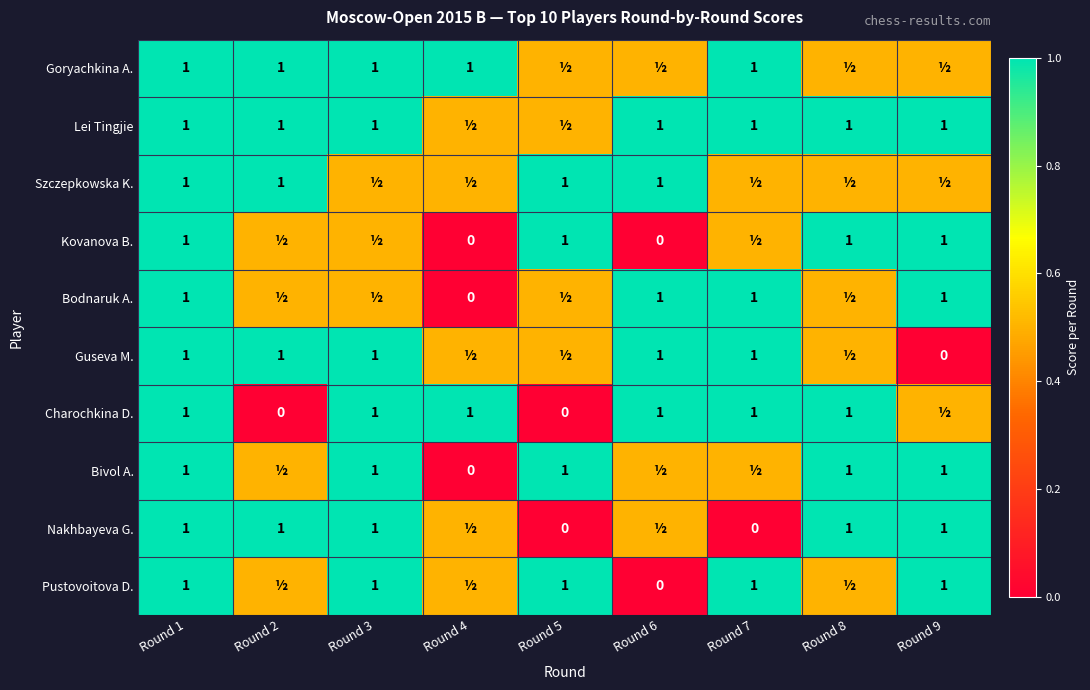

How many data points does each series have?

9